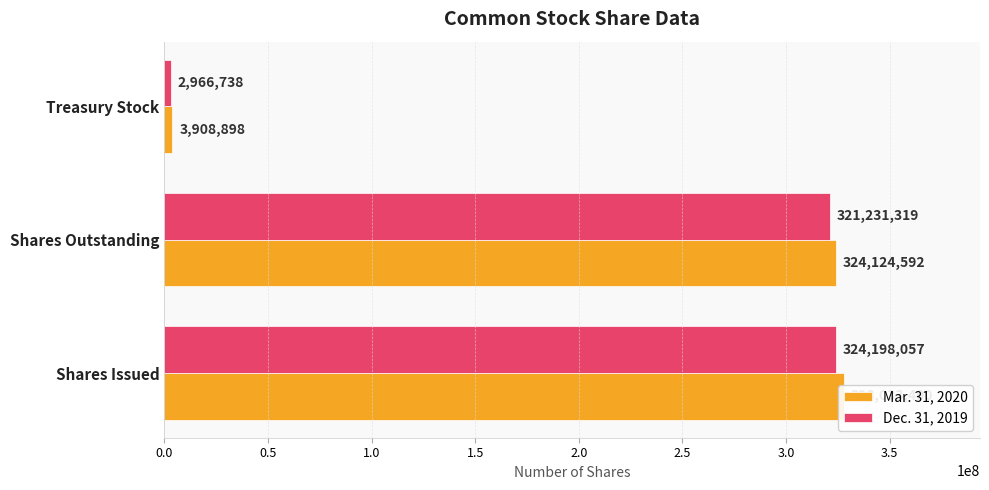

What are all the series names shown in the legend?

Mar. 31, 2020, Dec. 31, 2019